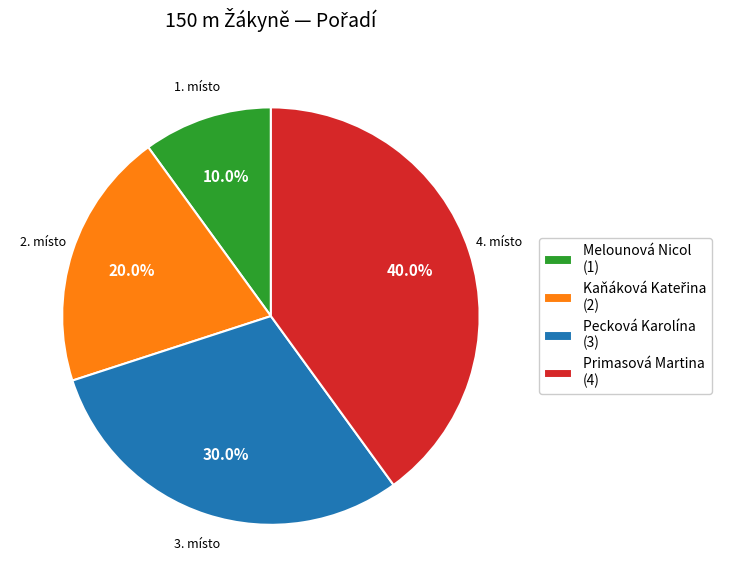

Which has a higher value, Primasová Martina or Melounová Nicol?

Primasová Martina